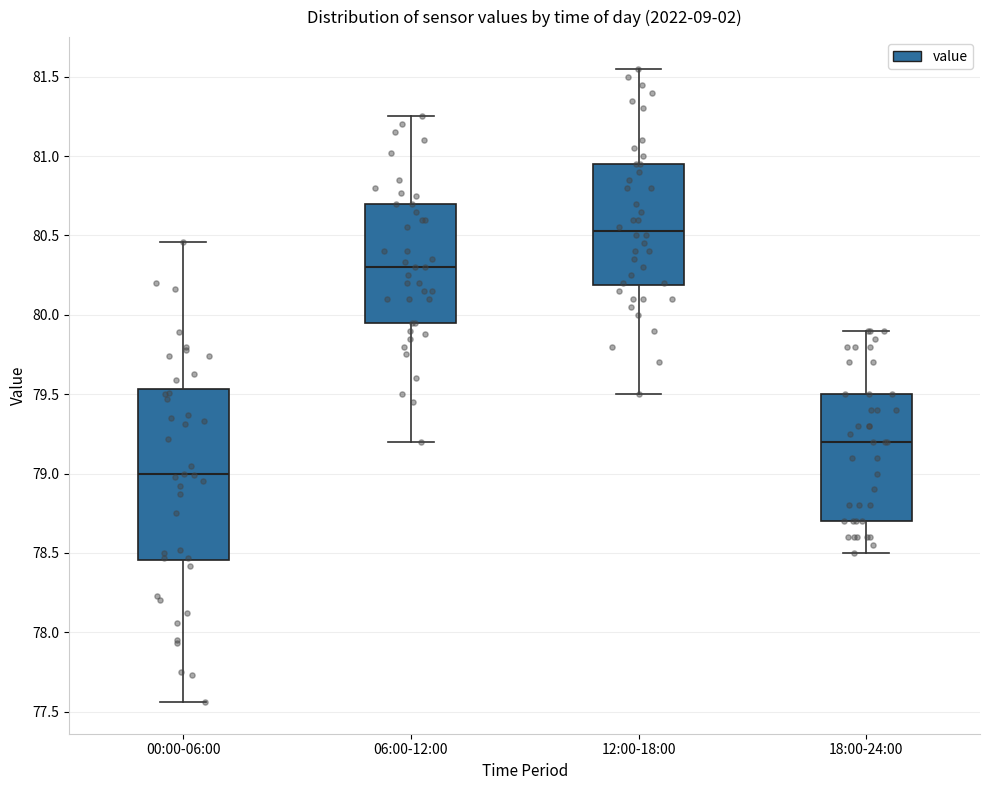

Reading left to right, transcribe this box plot: for each box, give where its median line is, the range the box spans, and where its two whiskers end, as read against the y-axis. The values are not printed on the chart, so give them approximately, as read against the axis.

00:00-06:00: median 79.00, box 78.45 to 79.55, whiskers 77.55 to 80.45
06:00-12:00: median 80.30, box 79.95 to 80.70, whiskers 79.20 to 81.25
12:00-18:00: median 80.55, box 80.20 to 80.95, whiskers 79.50 to 81.55
18:00-24:00: median 79.20, box 78.70 to 79.50, whiskers 78.50 to 79.90